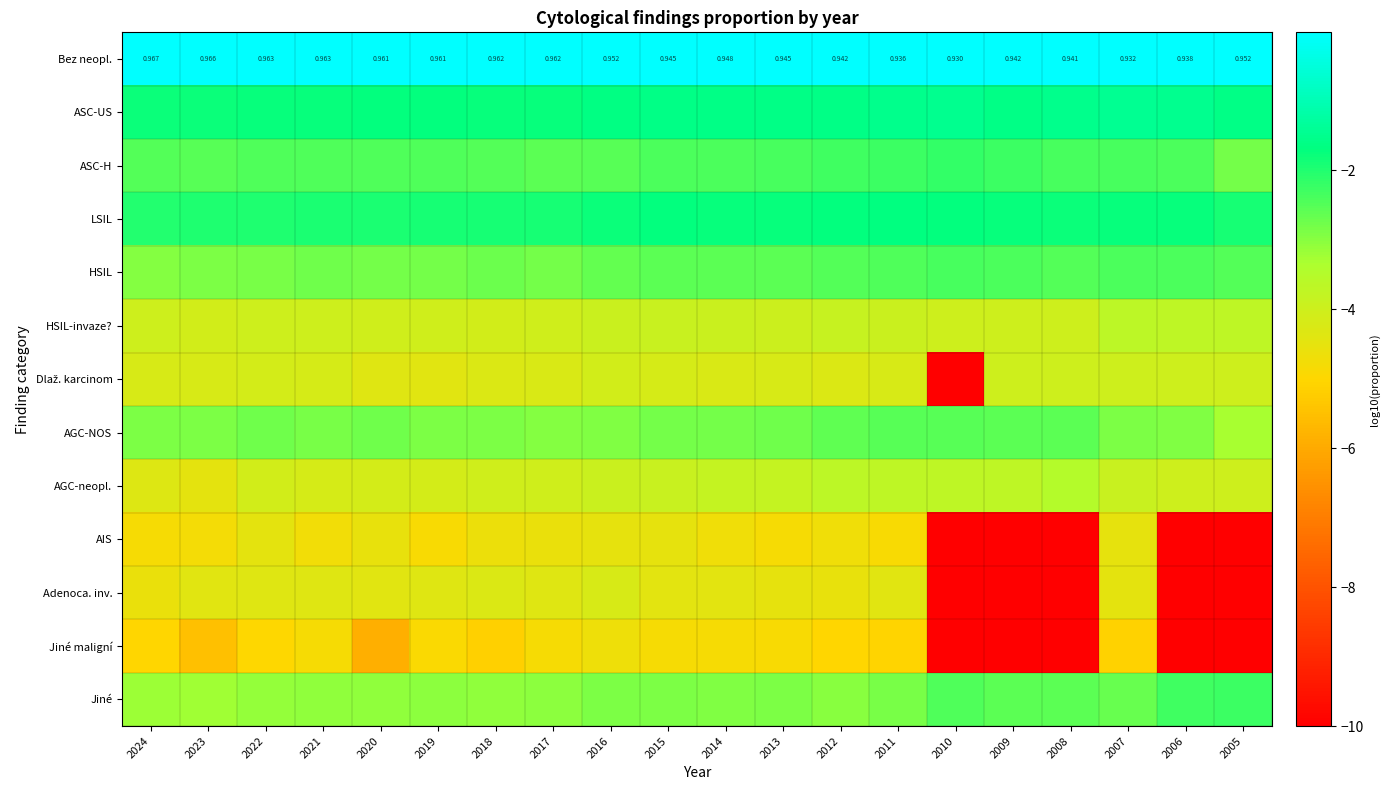

What is the minimum value shown in the chart?

-10.0